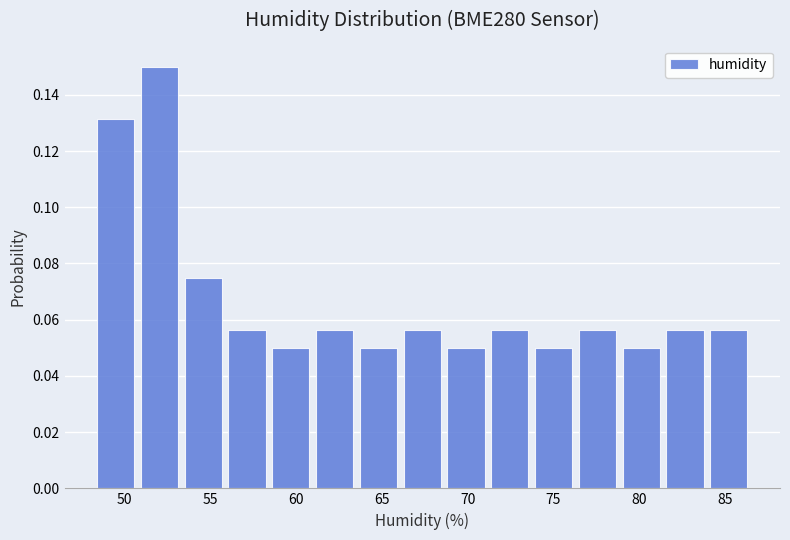

Which range on the x-axis has the tallest bar?

51.0 to 53.5